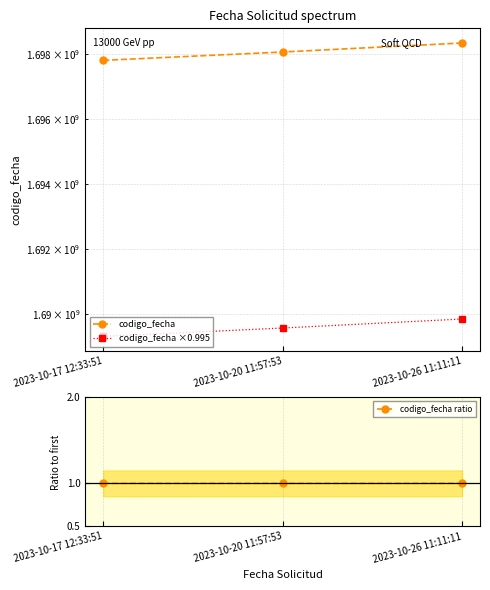

How many lines are shown in the chart?

3